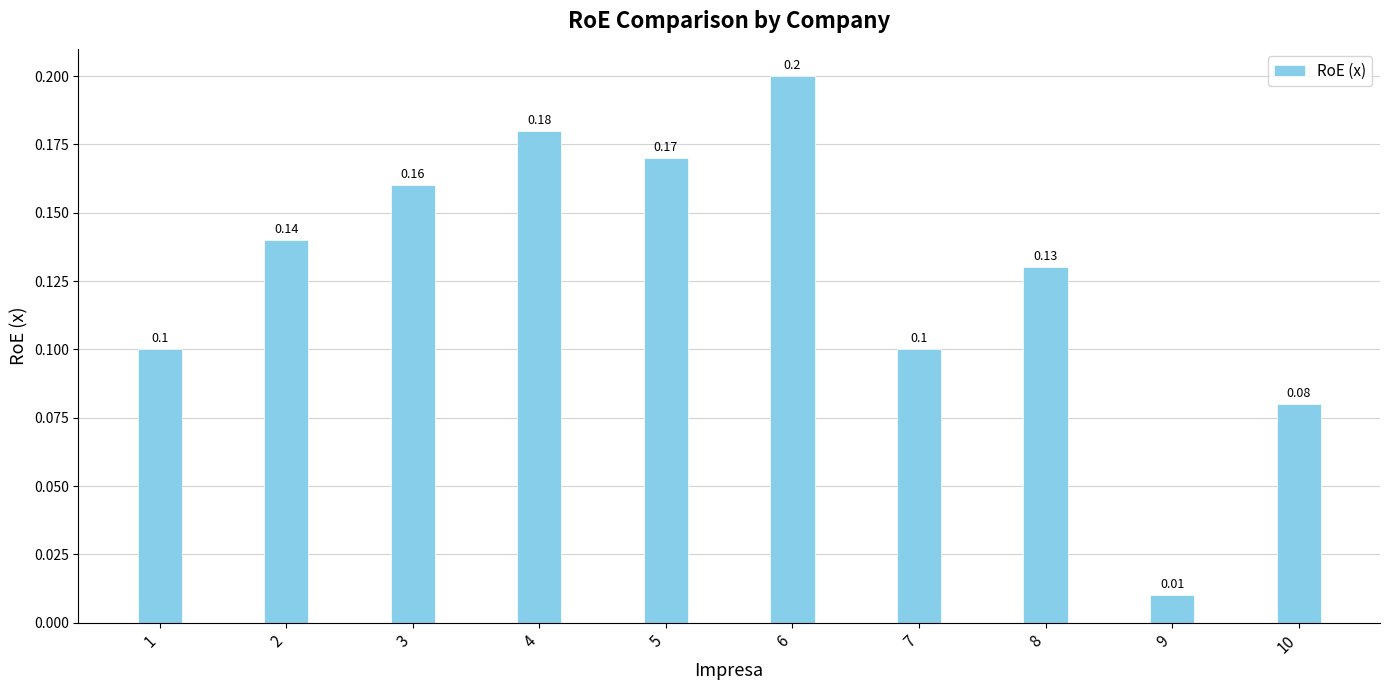

True or false: the data shows 0.0 at 1.

False